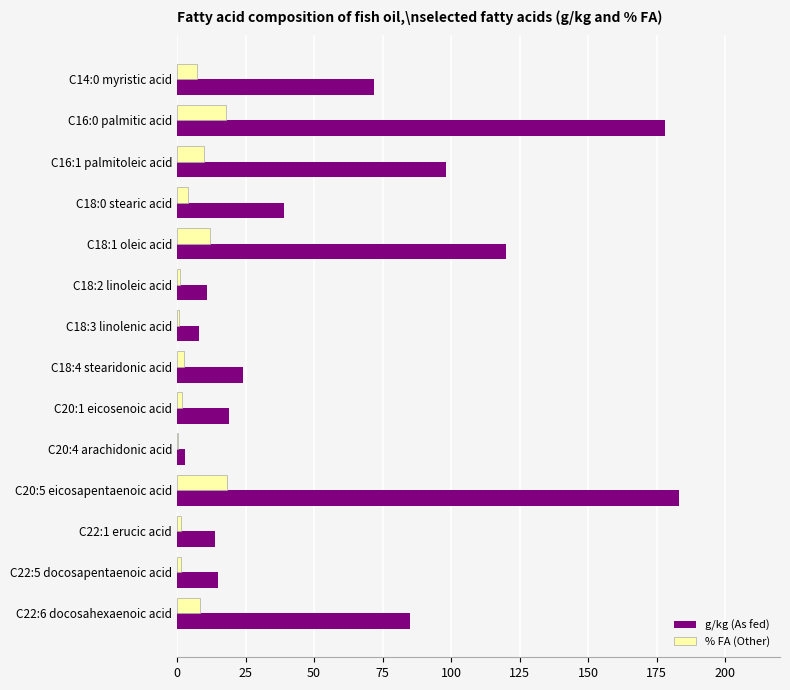

Where is g/kg (As fed) nearest to the value 93?

C16:1 palmitoleic acid